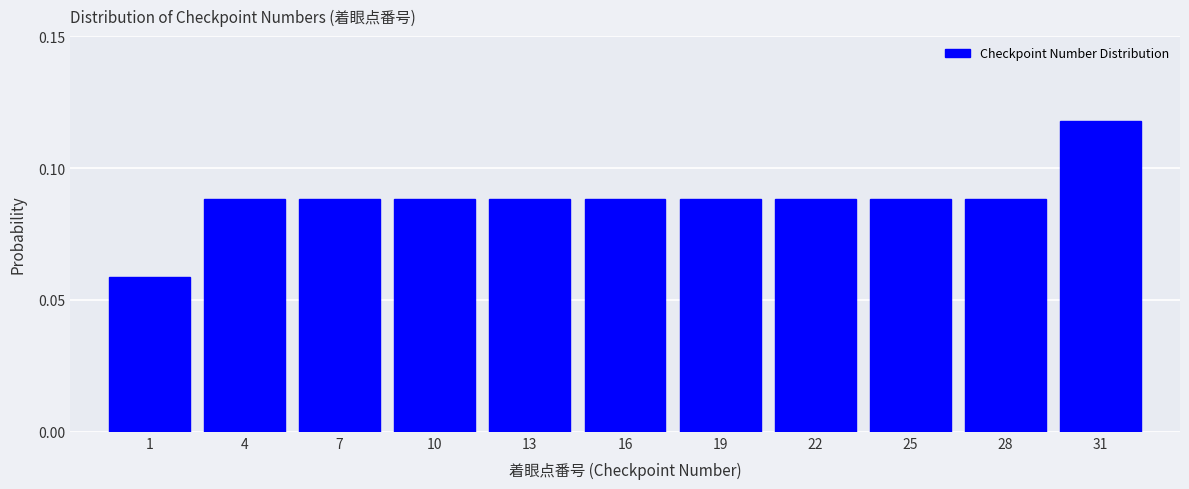

Which category has the highest value across all series?

31